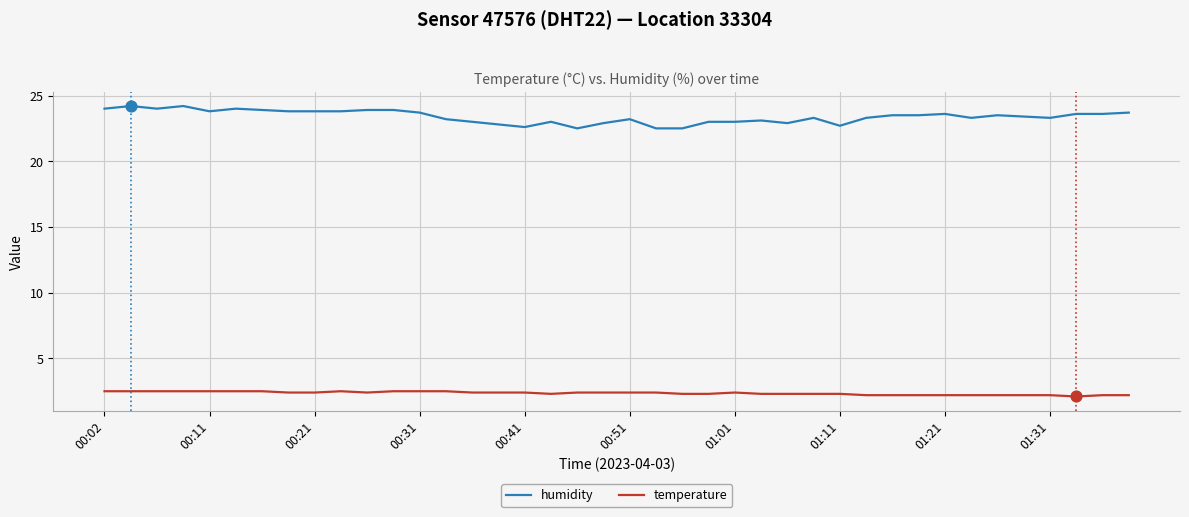

Which series has the widest spread of values?

humidity